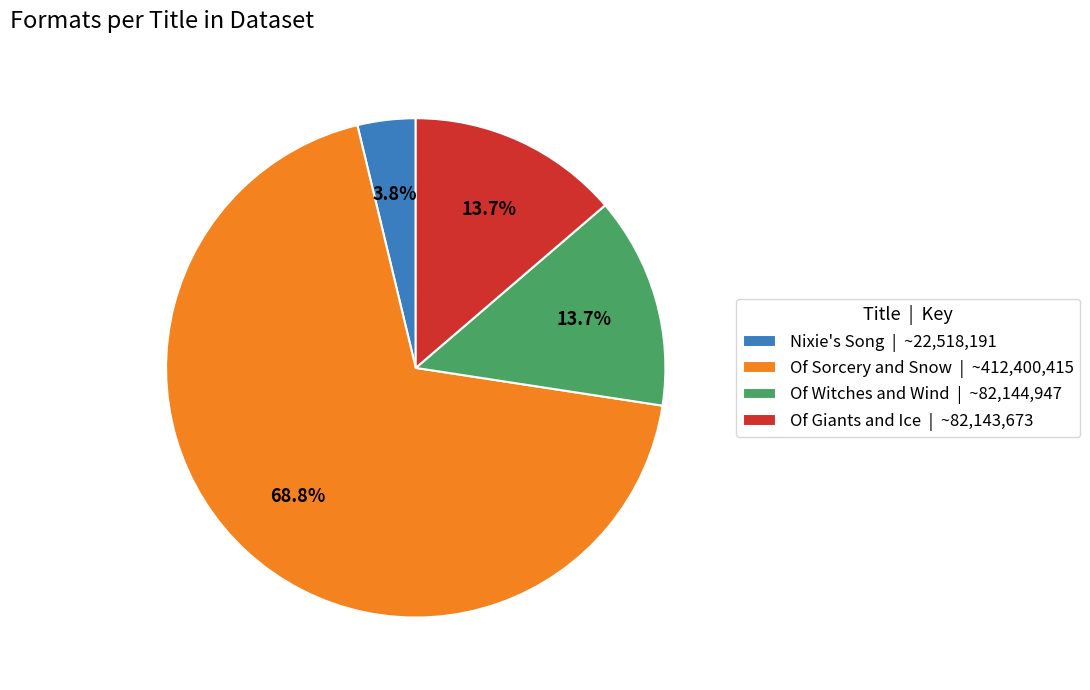

Which category has the smallest portion of the pie?

Nixie's Song